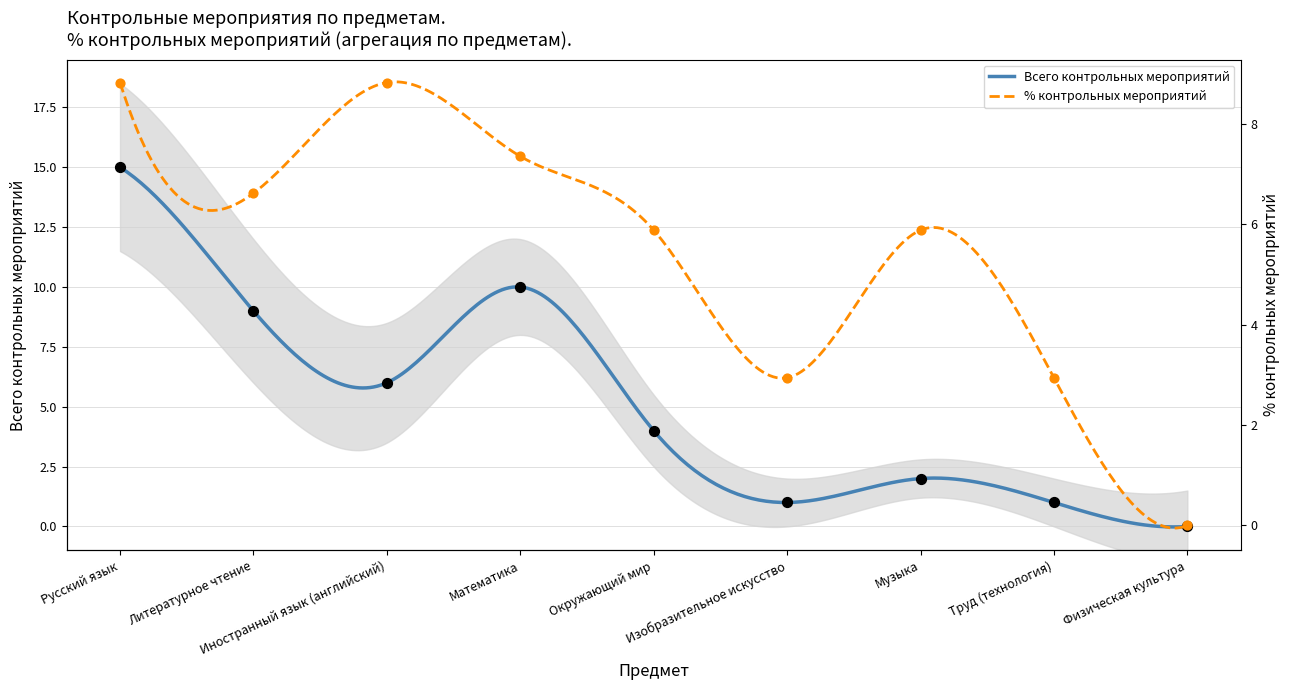

Which series contains the lowest Y value?

Всего контрольных мероприятий